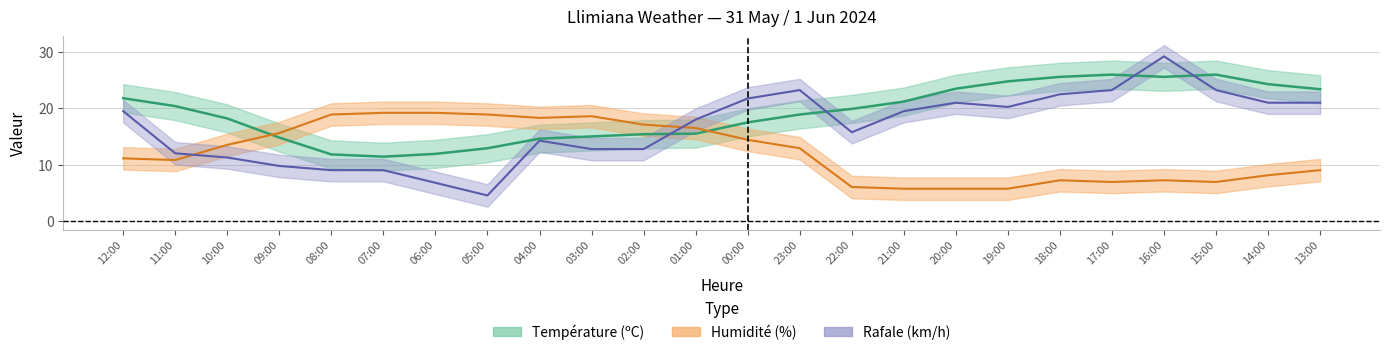

What is the difference between the Rafale (km/h) values at 11:00 and 14:00?

9.0